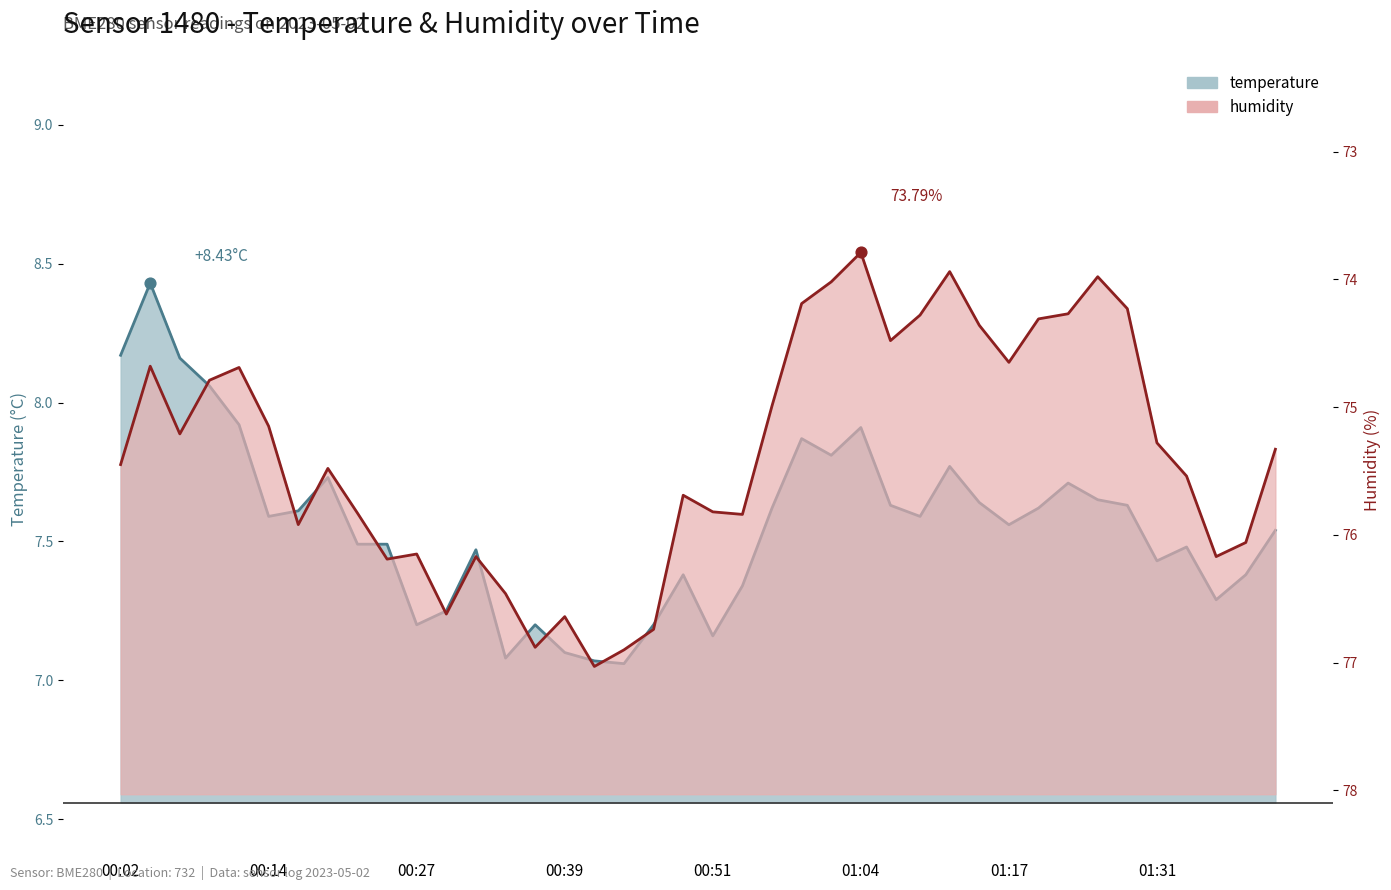

At which category is the sum across all series the highest?

00:41